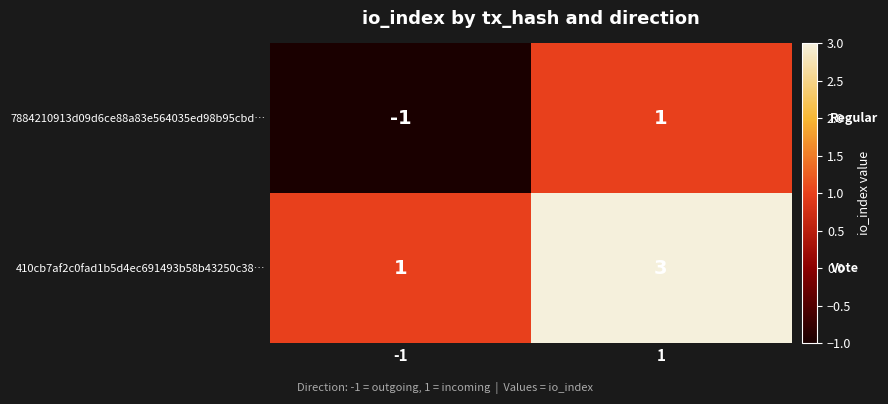

Rank the series at 1 from lowest to highest value.

7884210913d09d6ce88a83e564035ed98b95cbd…, 410cb7af2c0fad1b5d4ec691493b58b43250c38…